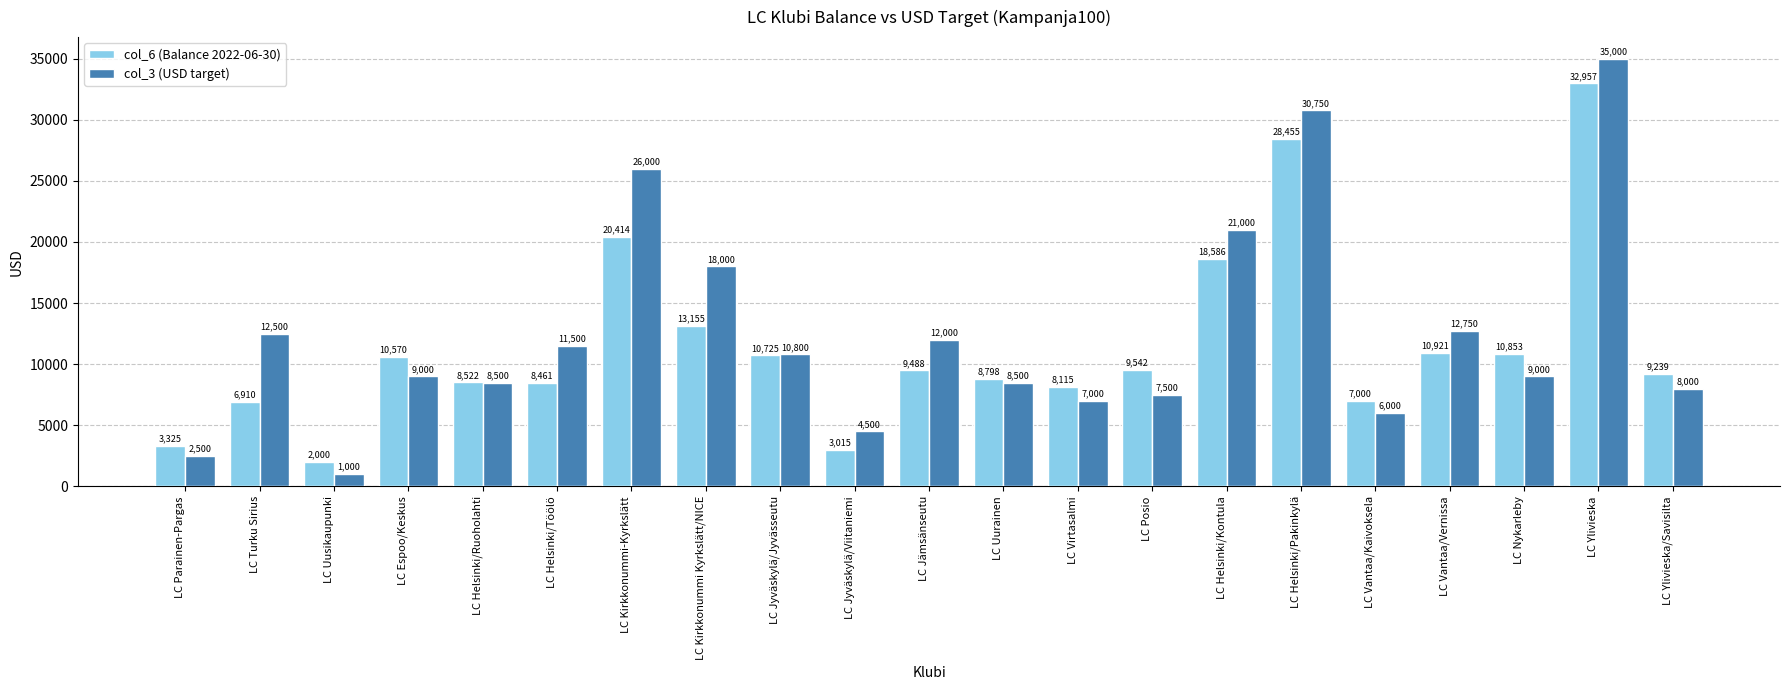

List the labels in order of col_6 (Balance 2022-06-30) value, largest first.

LC Ylivieska, LC Helsinki/Pakinkylä, LC Kirkkonummi-Kyrkslätt, LC Helsinki/Kontula, LC Kirkkonummi Kyrkslätt/NICE, LC Vantaa/Vernissa, LC Nykarleby, LC Jyväskylä/Jyvässeutu, LC Espoo/Keskus, LC Posio, LC Jämsänseutu, LC Ylivieska/Savisilta, LC Uurainen, LC Helsinki/Ruoholahti, LC Helsinki/Töölö, LC Virtasalmi, LC Vantaa/Kaivoksela, LC Turku Sirius, LC Parainen-Pargas, LC Jyväskylä/Viitaniemi, LC Uusikaupunki